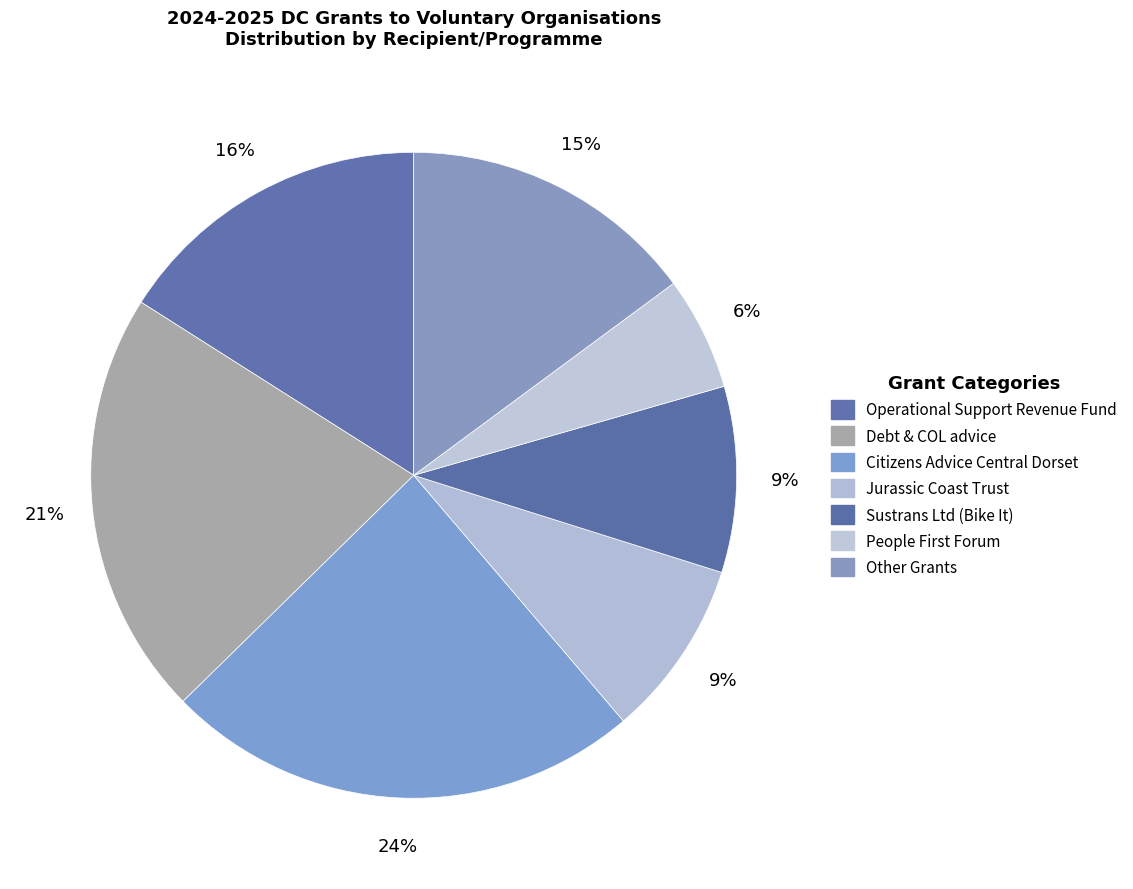

How many segments does this pie chart have?

7